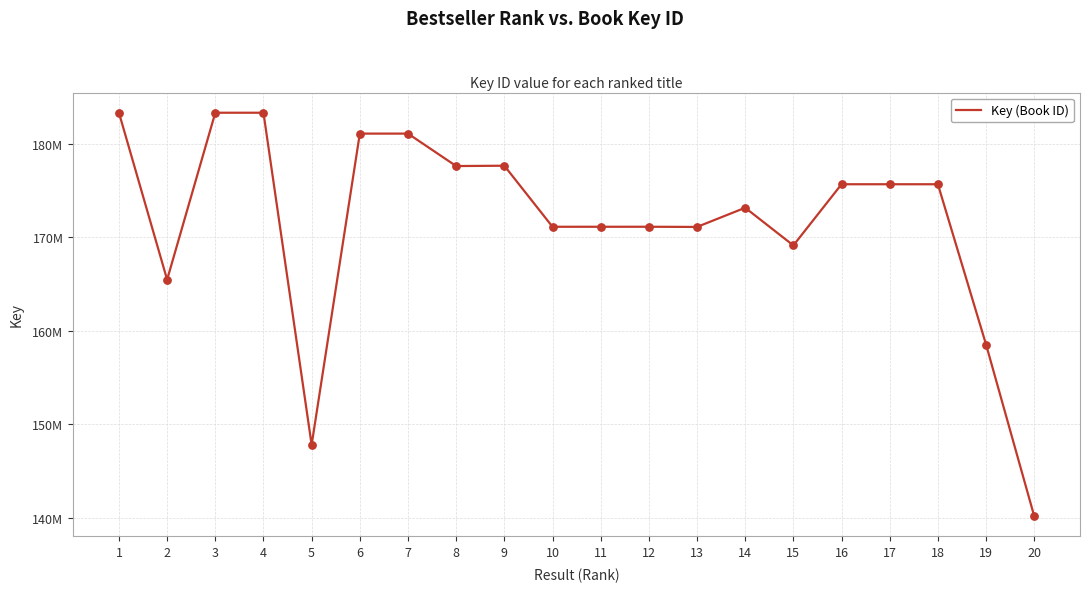

Is this an area chart (filled region under the line)?

No